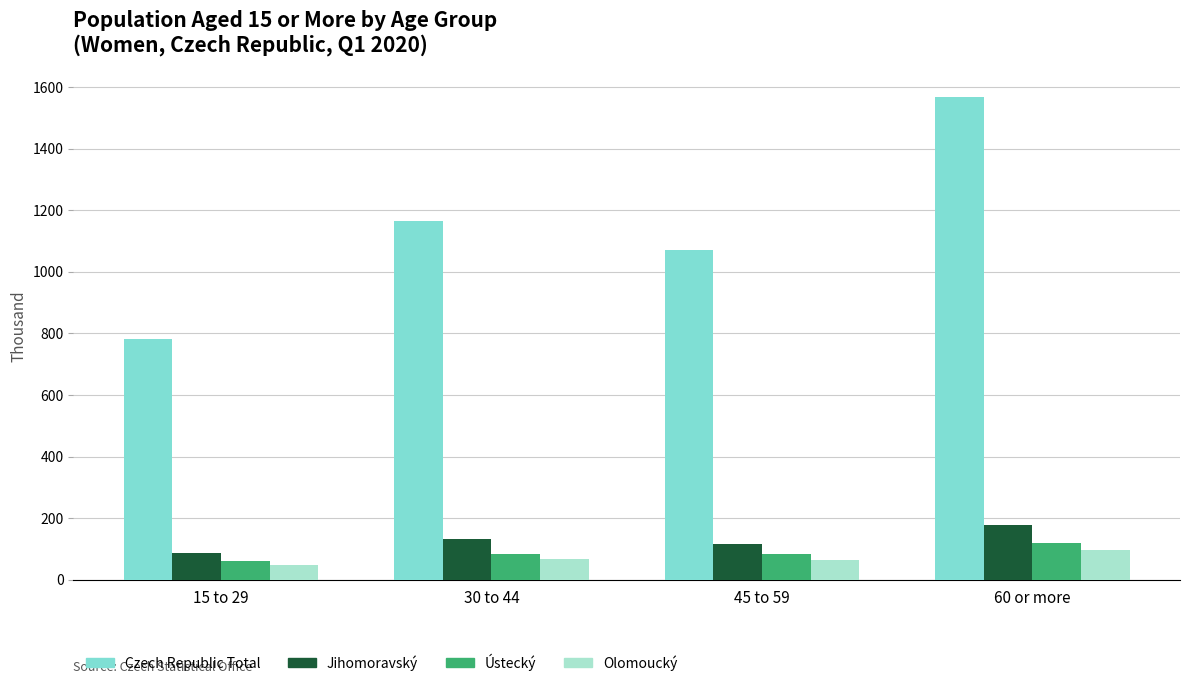

Rank the series by their maximum value, from highest to lowest.

Czech Republic Total, Jihomoravský, Ústecký, Olomoucký